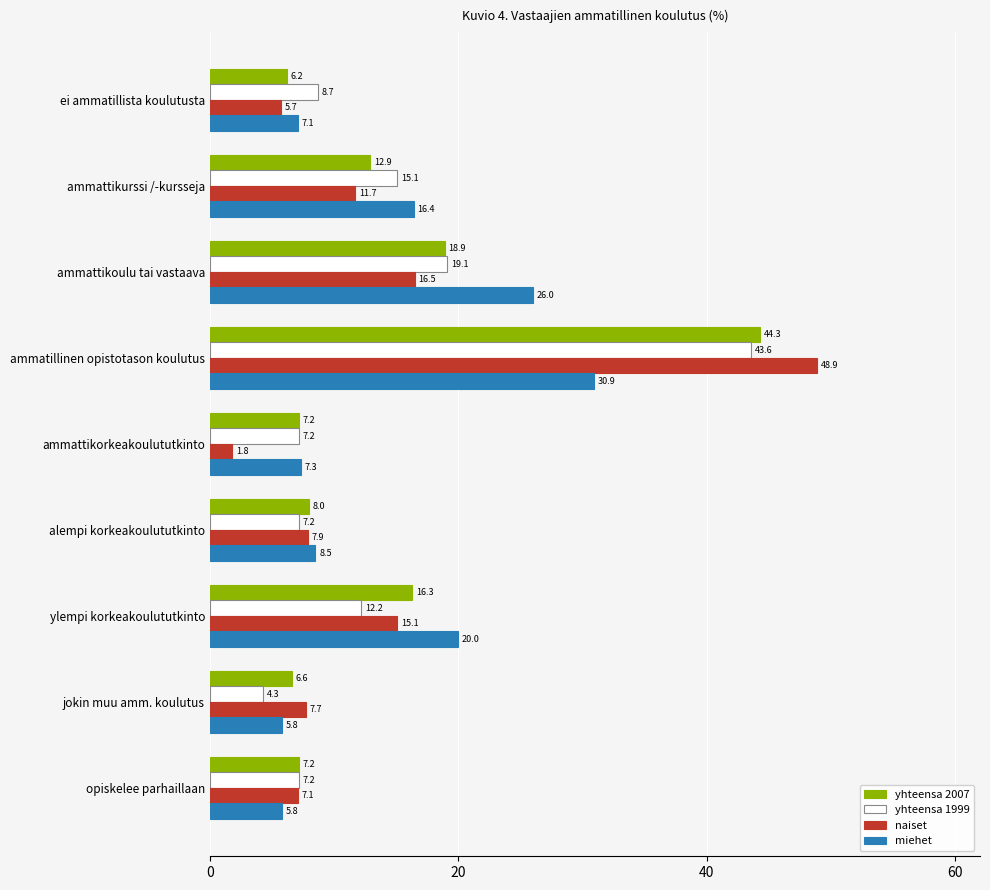

Is it true that yhteensa 1999 equals 15.1 at ammattikurssi /-kursseja?

True